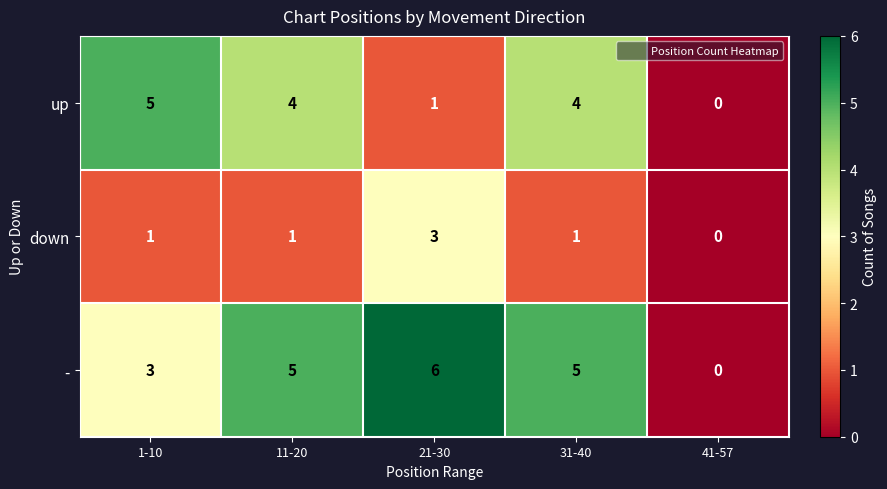

What is the sum of the - values at 21-30 and 1-10?

9